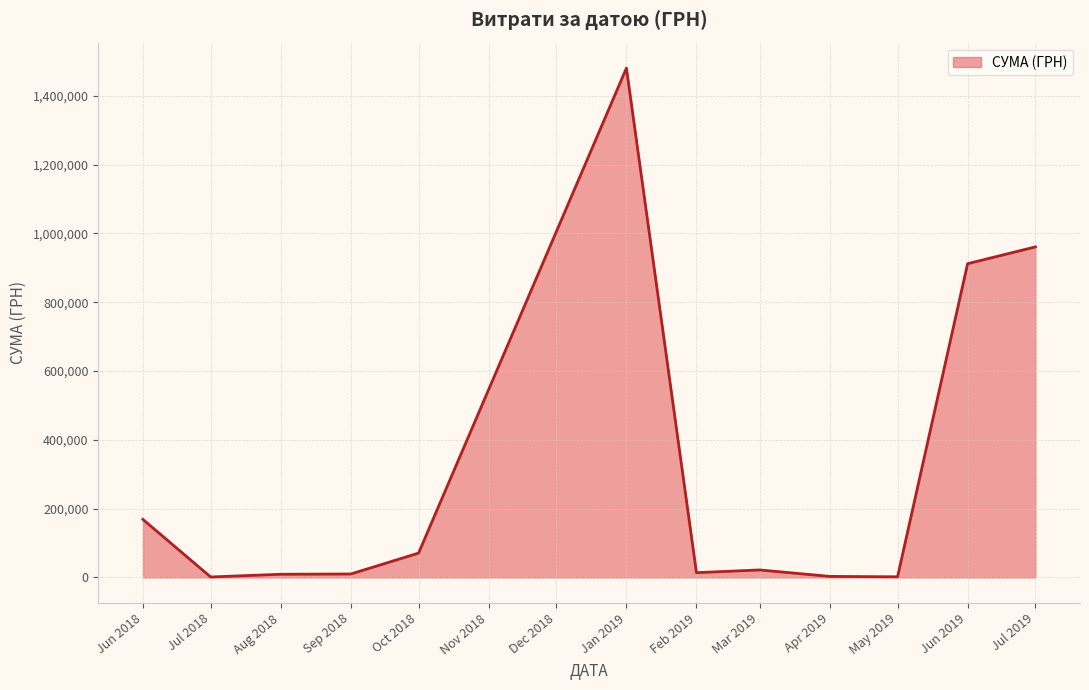

What is the change in value from Jun 2018 to Jun 2019?

+743439.8